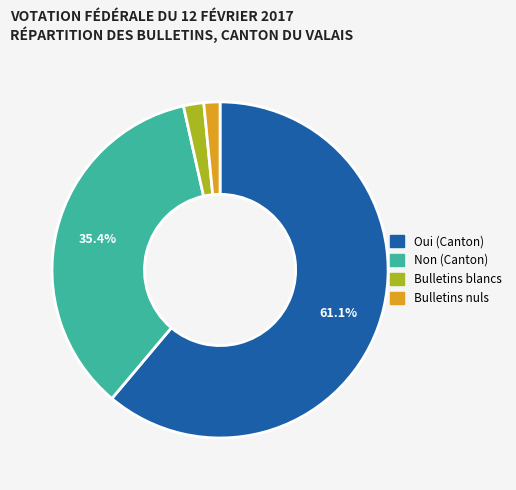

Is it true that Bulletins blancs is 2% of the pie?

True